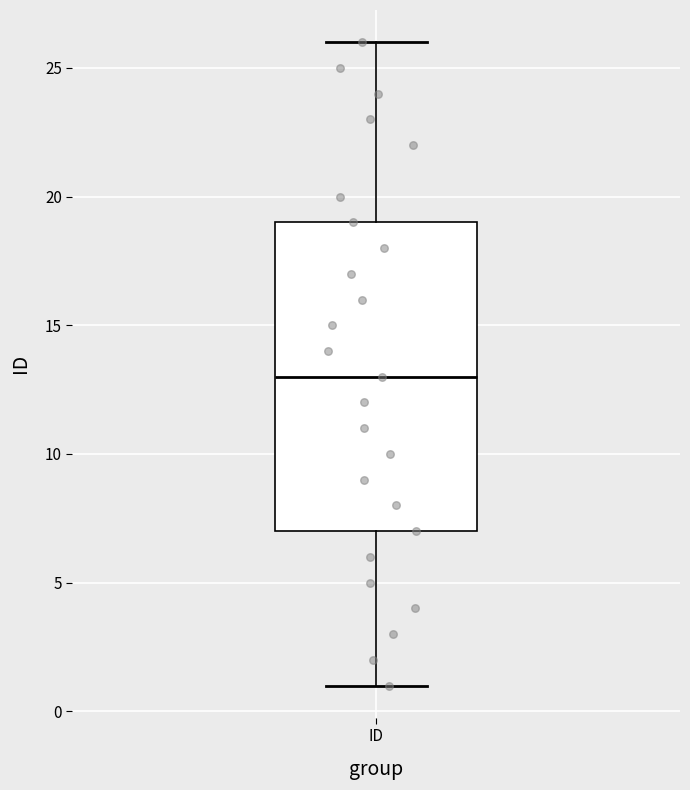

Read this box plot against the y-axis: the position of the median line, the range covered by the box, and the ends of both whiskers. The values are not printed on the chart, so give them approximately, as read against the axis.

median 13, box 7 to 19, whiskers 1 to 26